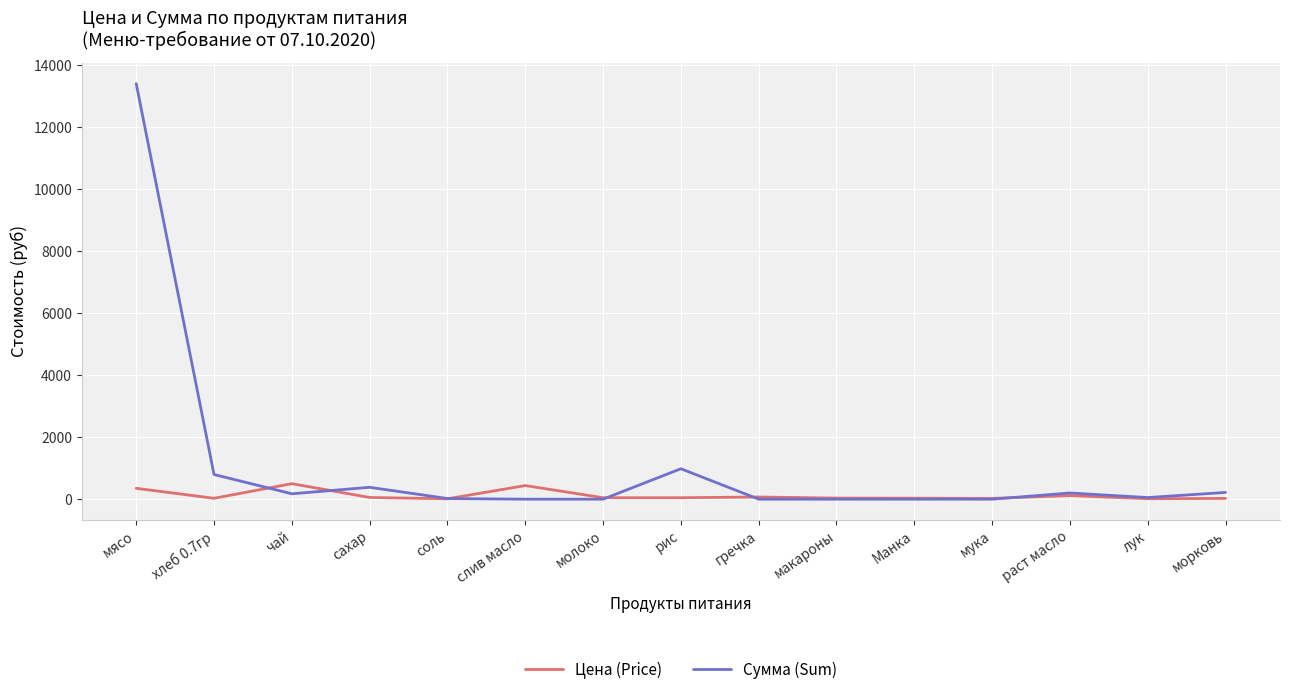

What is the approximate value of Сумма (Sum) at мясо?

13398.0